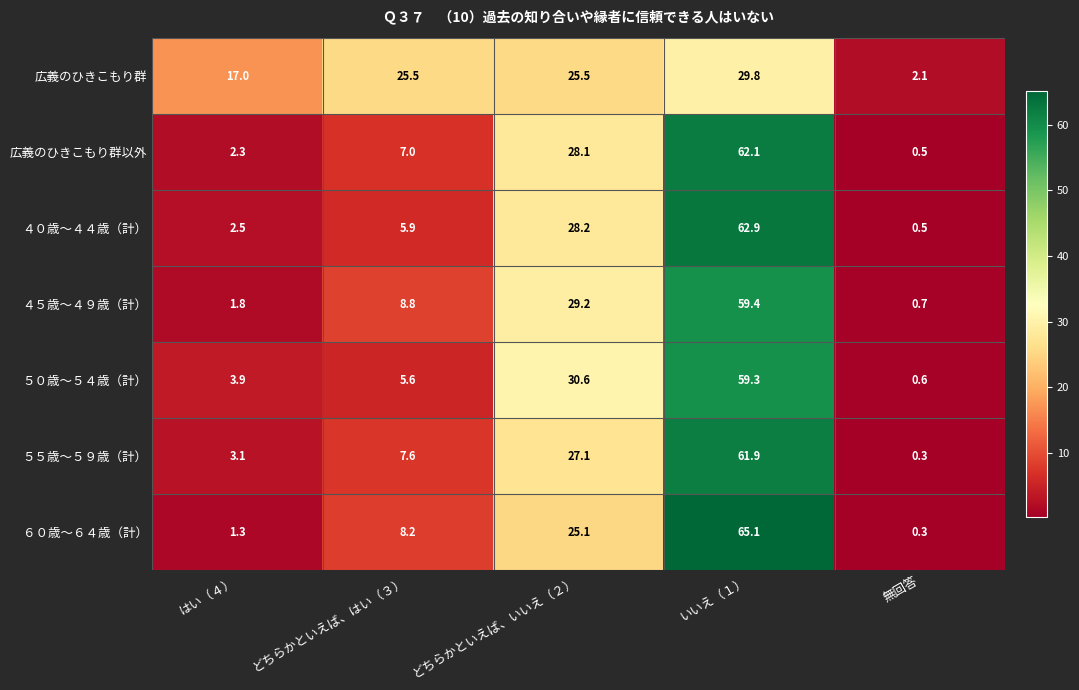

Which category has the highest value in the ５５歳～５９歳（計） series?

いいえ（１）